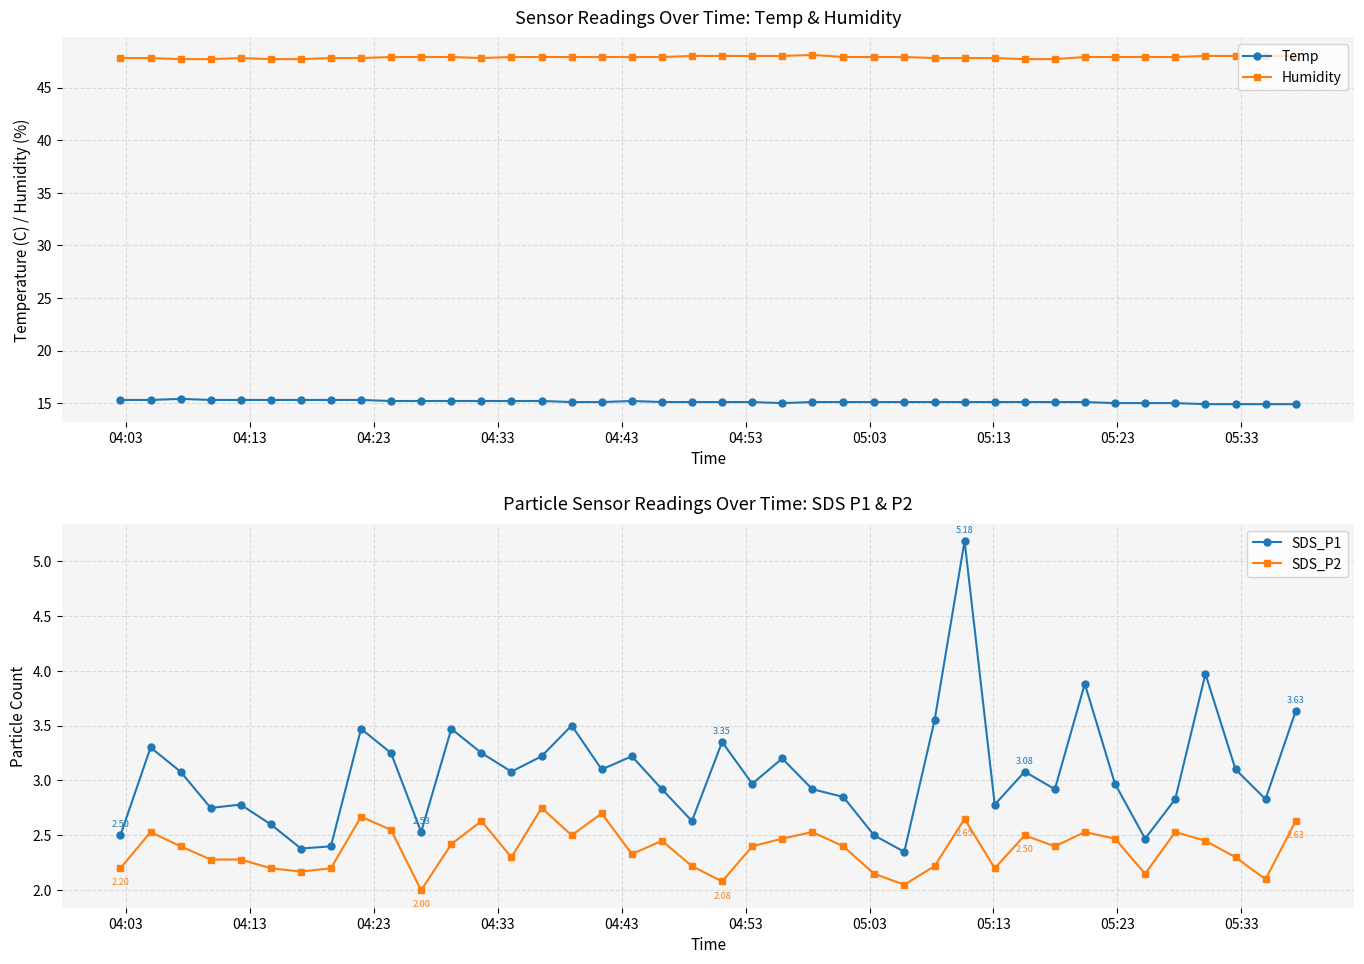

What is the average value of the SDS_P2 series?

2.4